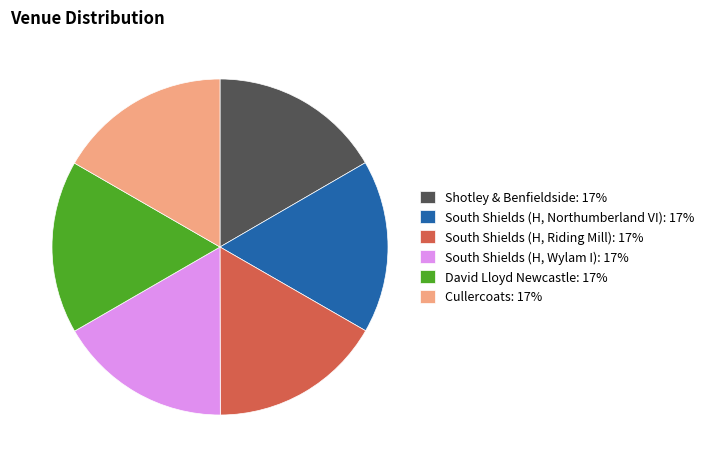

Count the number of slices in the pie.

6